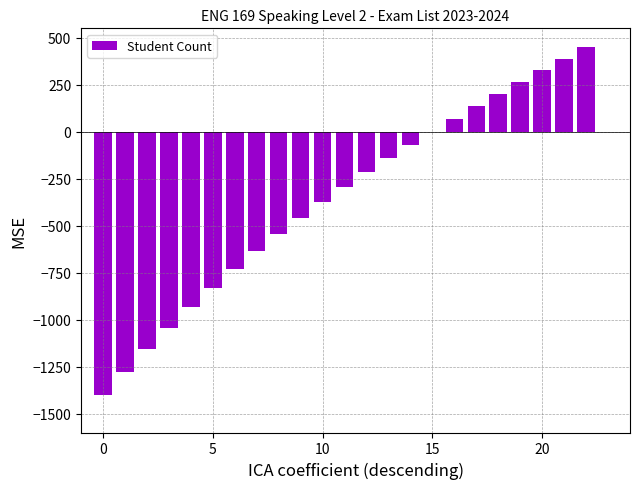

What is the greatest value displayed?

450.0